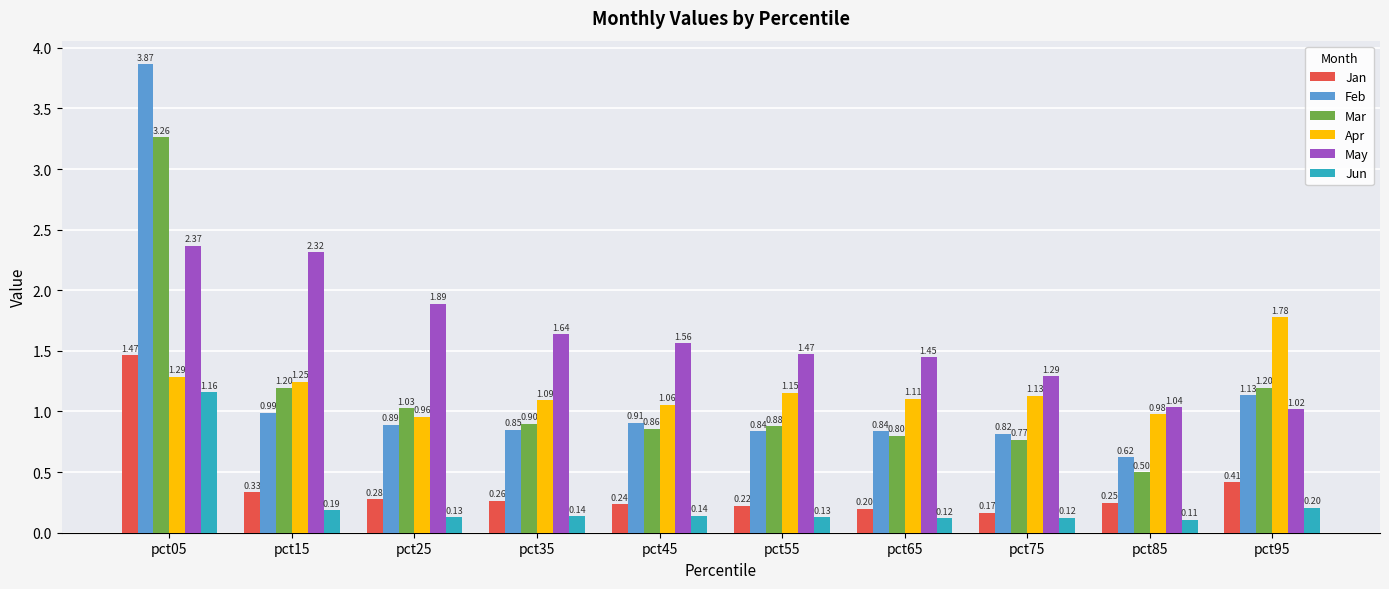

What is the sum of all Jan values?

3.8